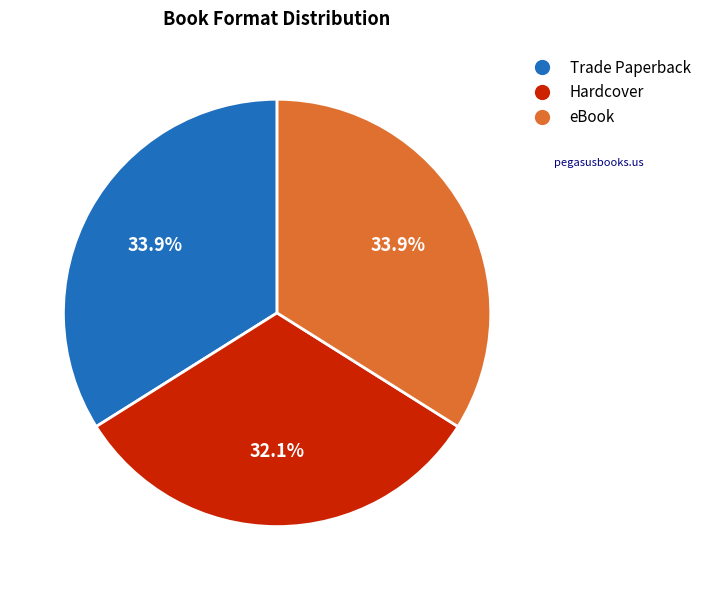

What percentage is the Trade Paperback slice, to the nearest percent?

34%